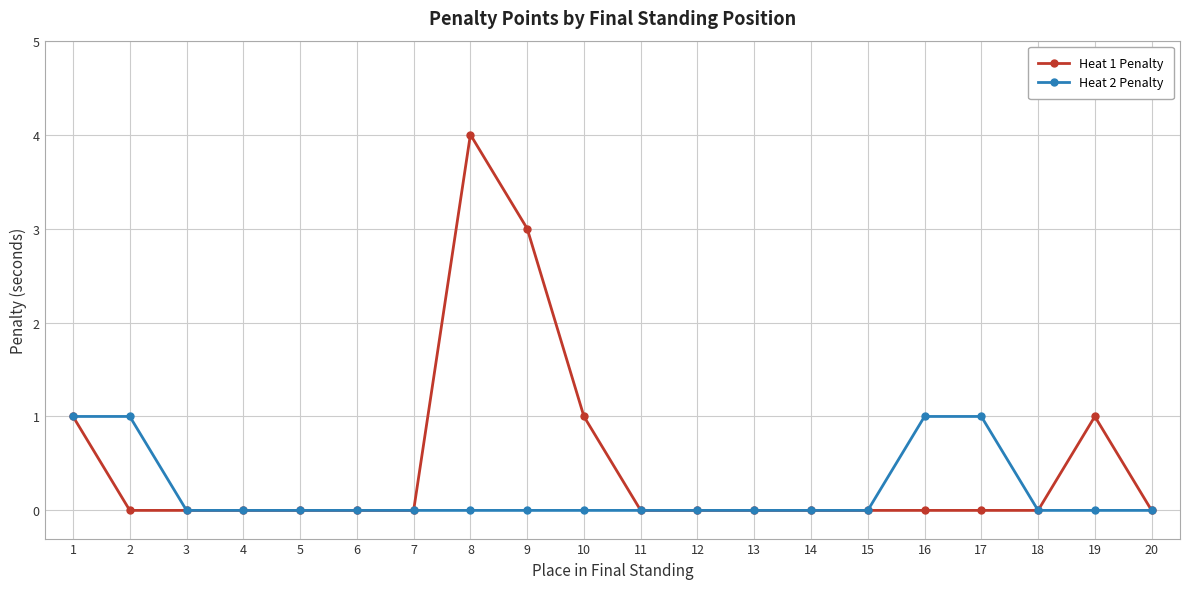

Reading right to left, transcribe all the data shown in this chart.

Heat 1 Penalty: 0	1	0	0	0	0	0	0	0	0	1	3	4	0	0	0	0	0	0	1
Heat 2 Penalty: 0	0	0	1	1	0	0	0	0	0	0	0	0	0	0	0	0	0	1	1